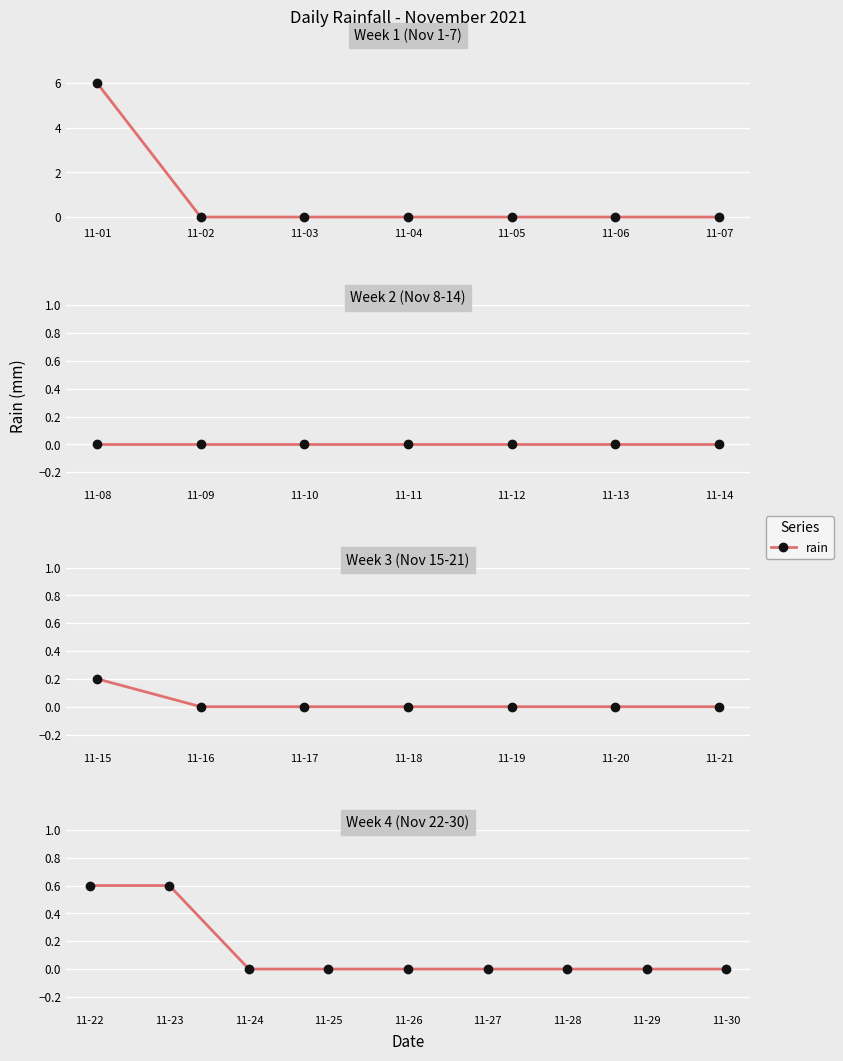

True or false: the data has more than 1 interior local peaks.

False